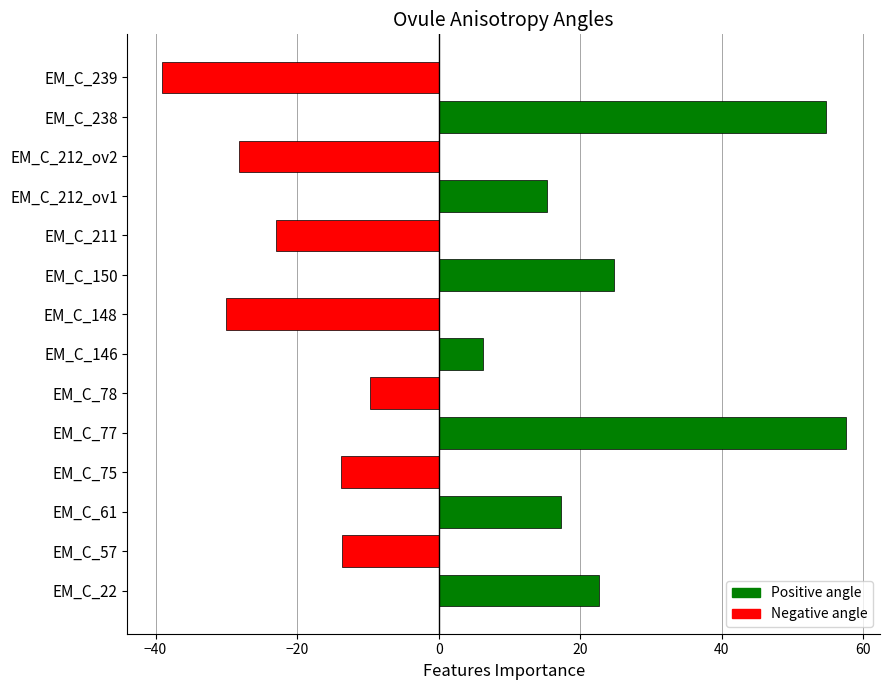

How many values exceed 6?

7